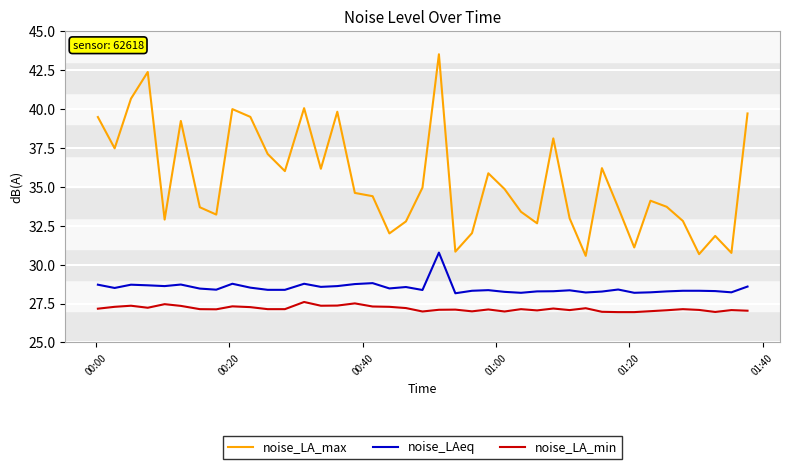

Which series has the largest range (max minus min)?

noise_LA_max